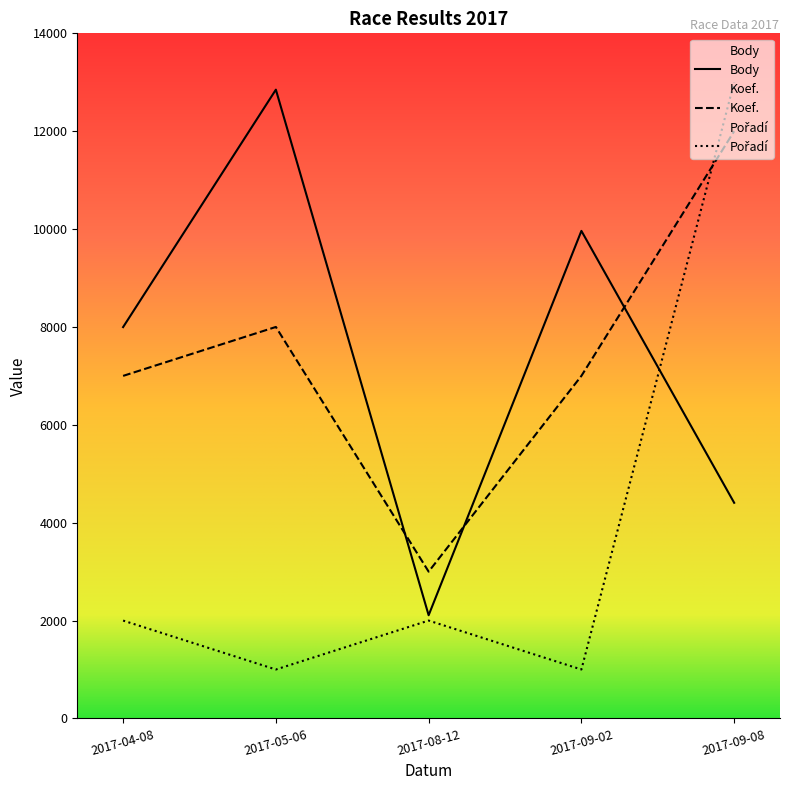

Which series has the widest spread of values?

Pořadí